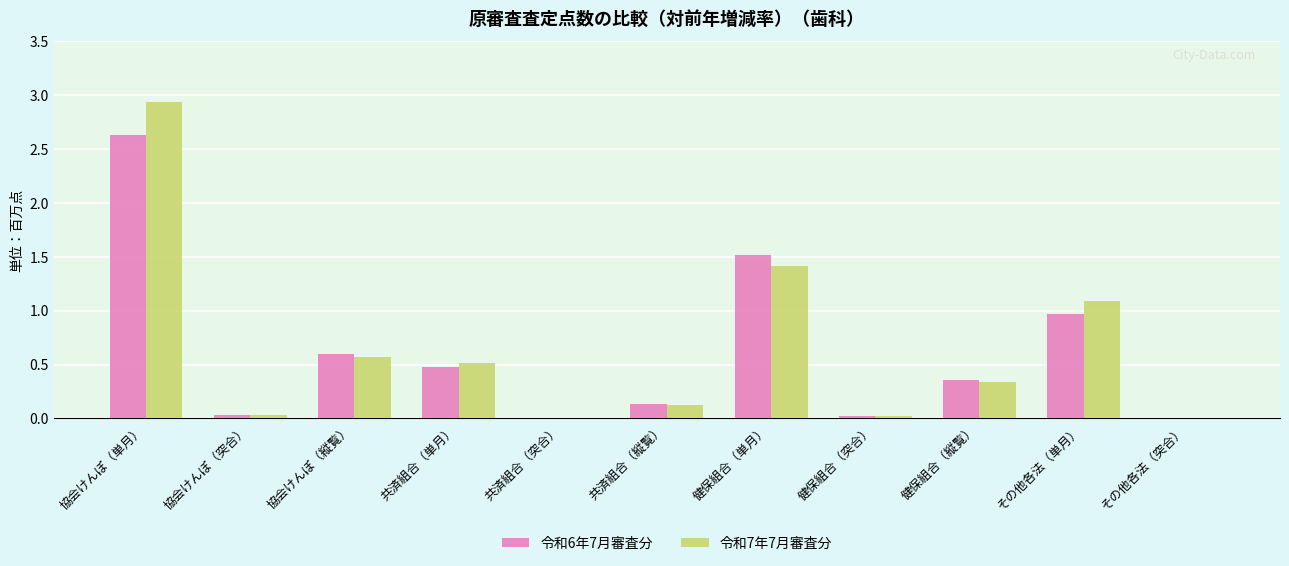

At which category is the sum across all series the highest?

協会けんぽ（単月）